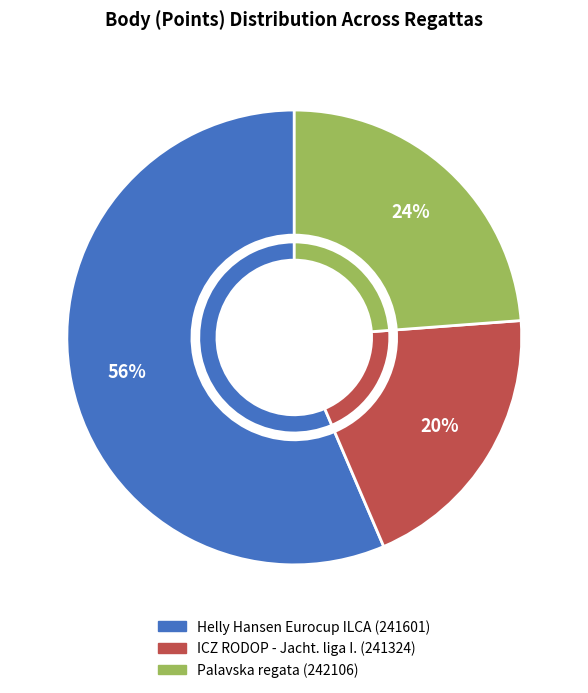

What is the majority slice?

241601